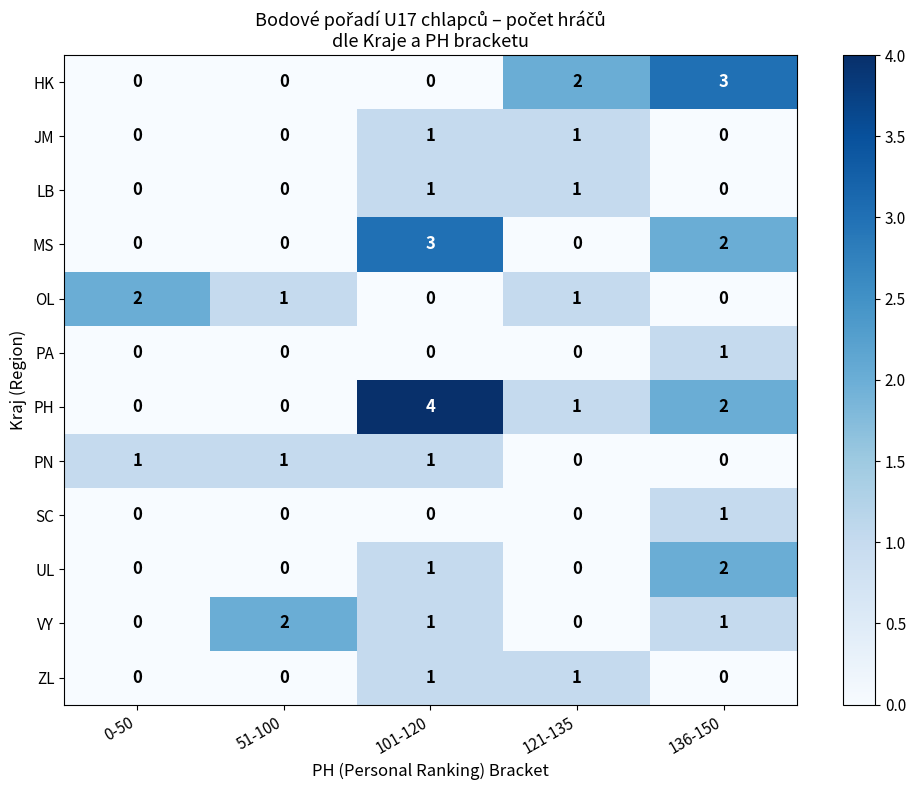

Count the UL values in the range 0 to 1.

4